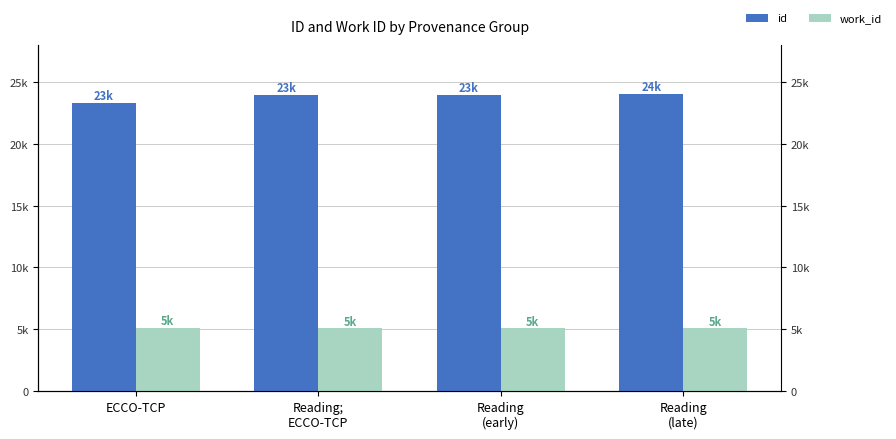

How many groups of bars are there?

4